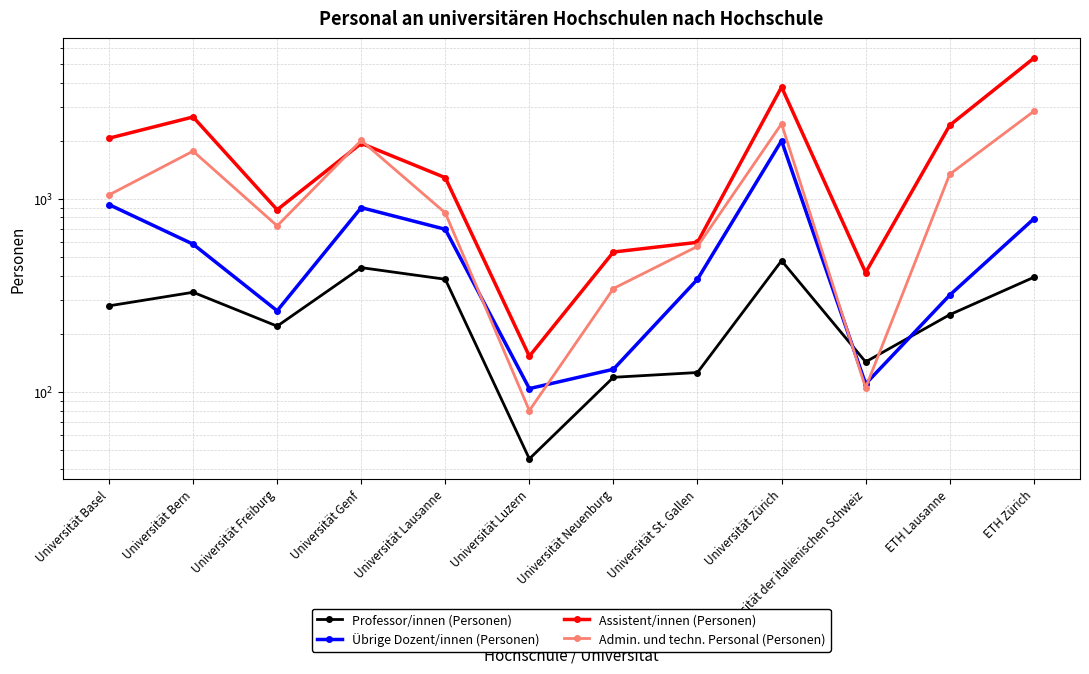

Which series ends up on top after the final intersection of Professor/innen (Personen) and Admin. und techn. Personal (Personen)?

Admin. und techn. Personal (Personen)